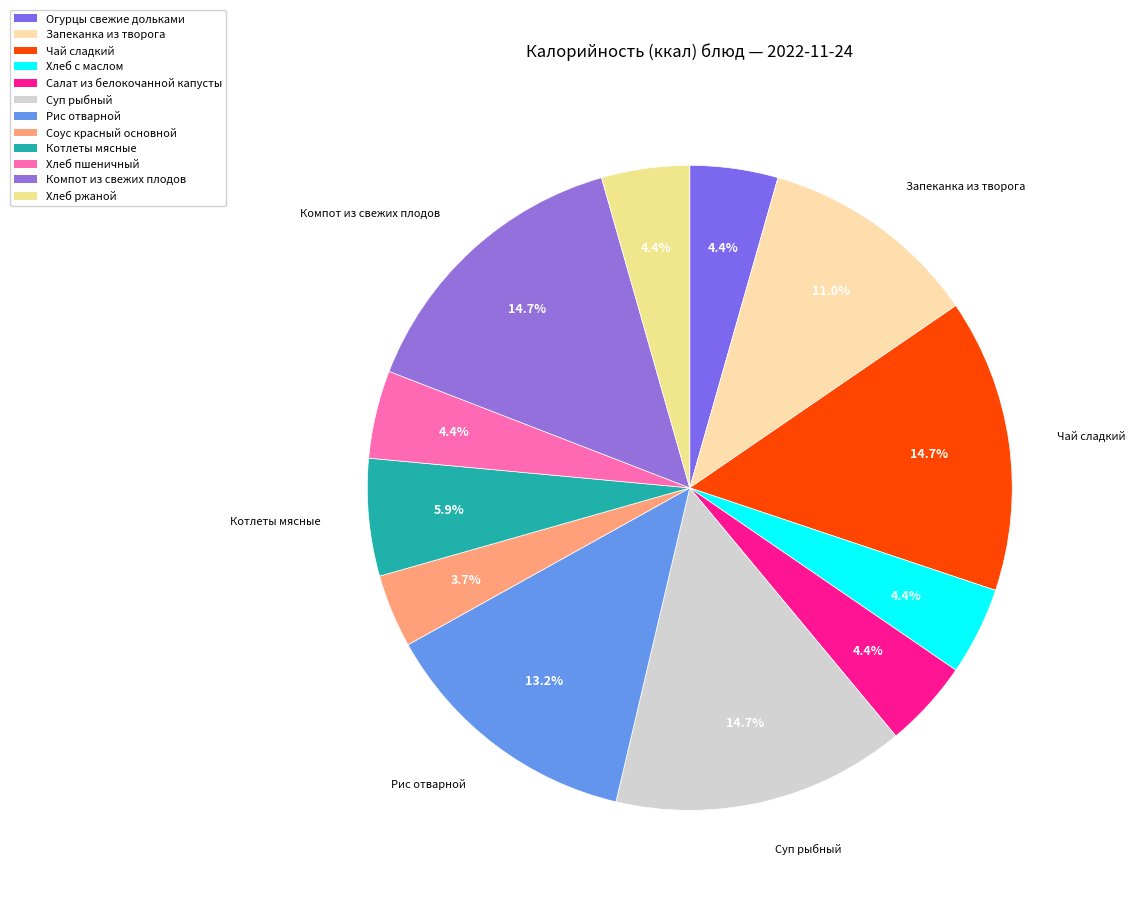

To the nearest percent, what is the difference between the Хлеб с маслом and Компот из свежих плодов slice percentages?

10%